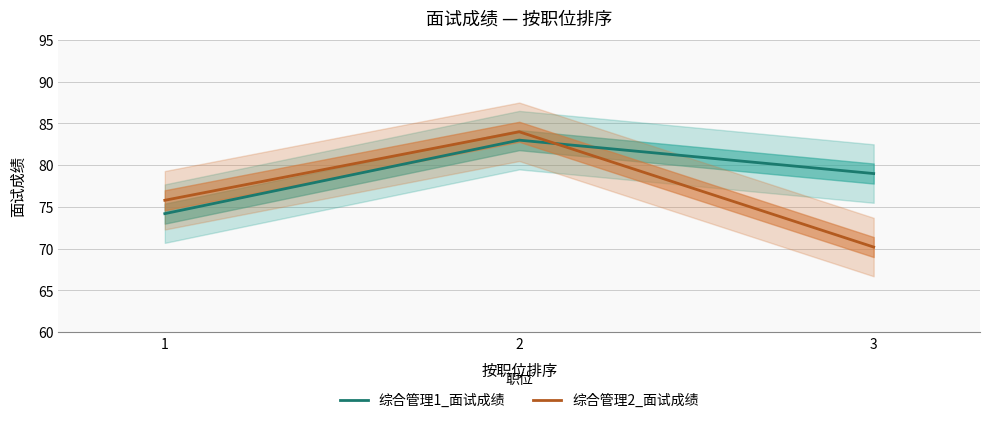

How many lines are shown in the chart?

2